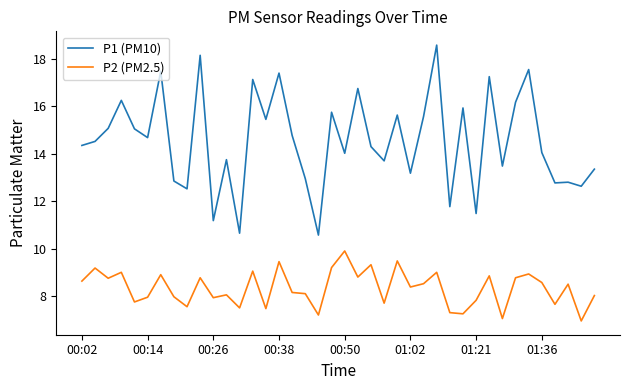

What is the smallest value displayed?

7.0